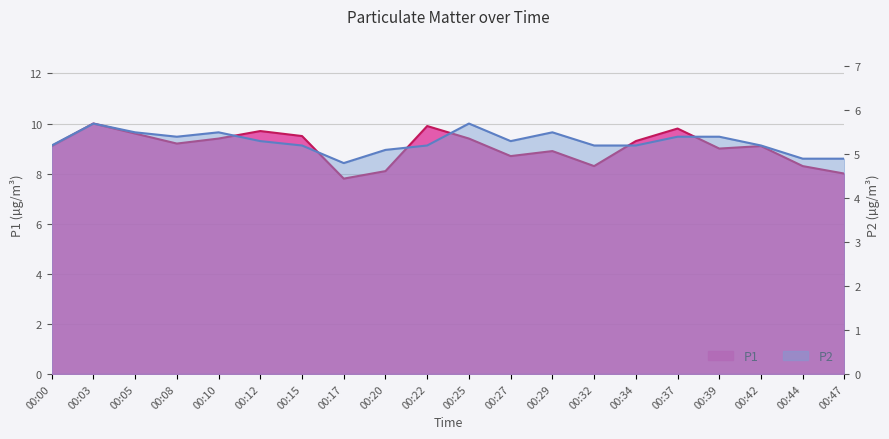

How many P2 values are between 5 and 6?

17